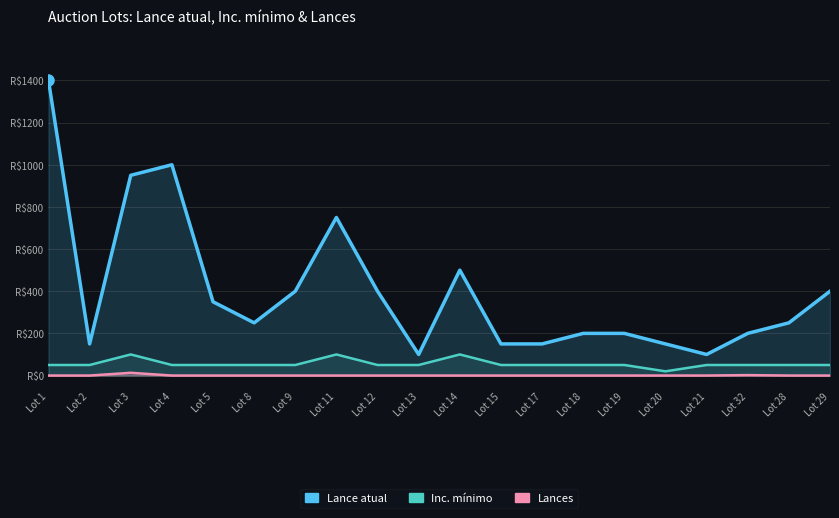

What is the difference between the second highest and second lowest values in the Lances series?

2